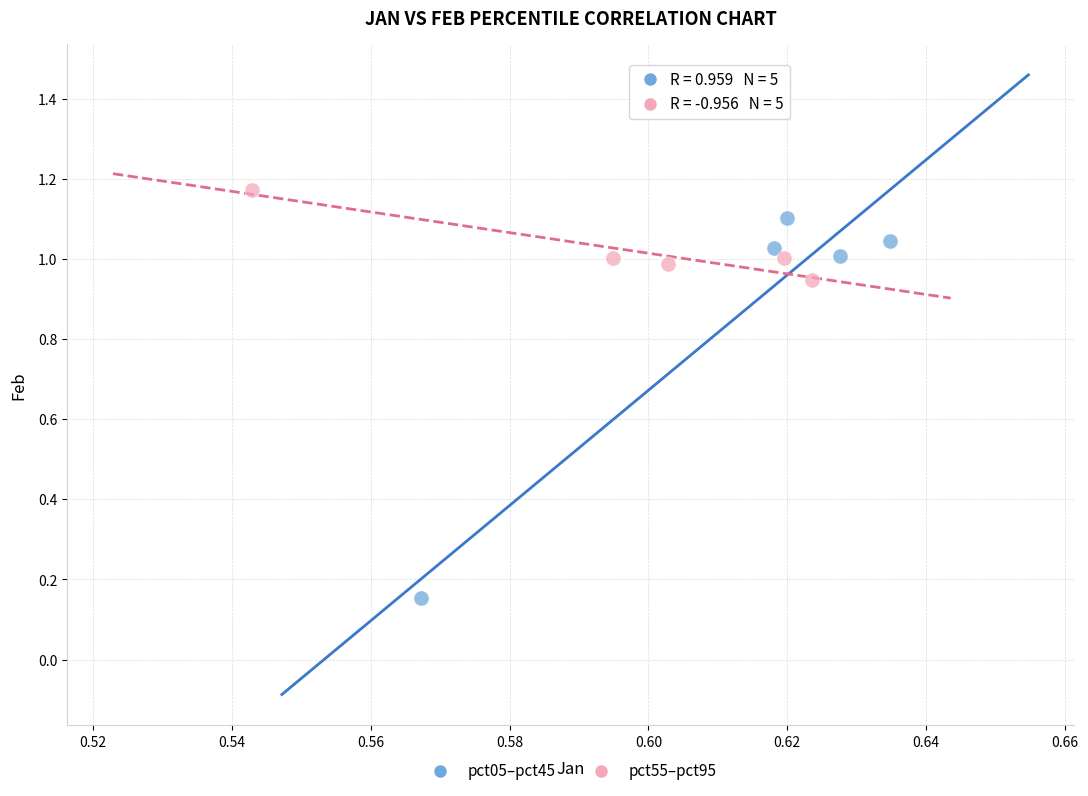

Which series contains the highest Y value?

pct55–pct95